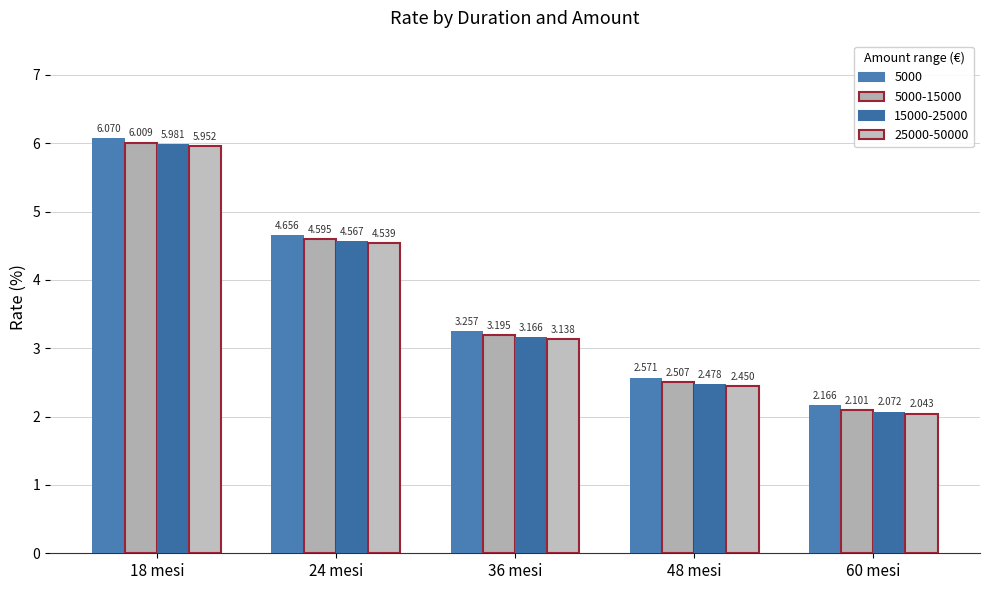

How many bars are there in total?

20